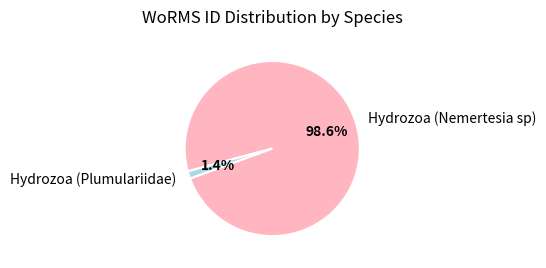

Rank the categories by value from lowest to highest.

Hydrozoa (Plumulariidae), Hydrozoa (Nemertesia sp)